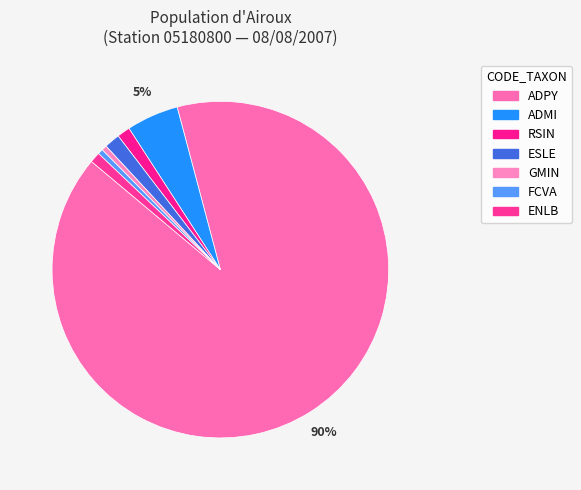

Do GMIN and FCVA together represent more than half of the pie?

No